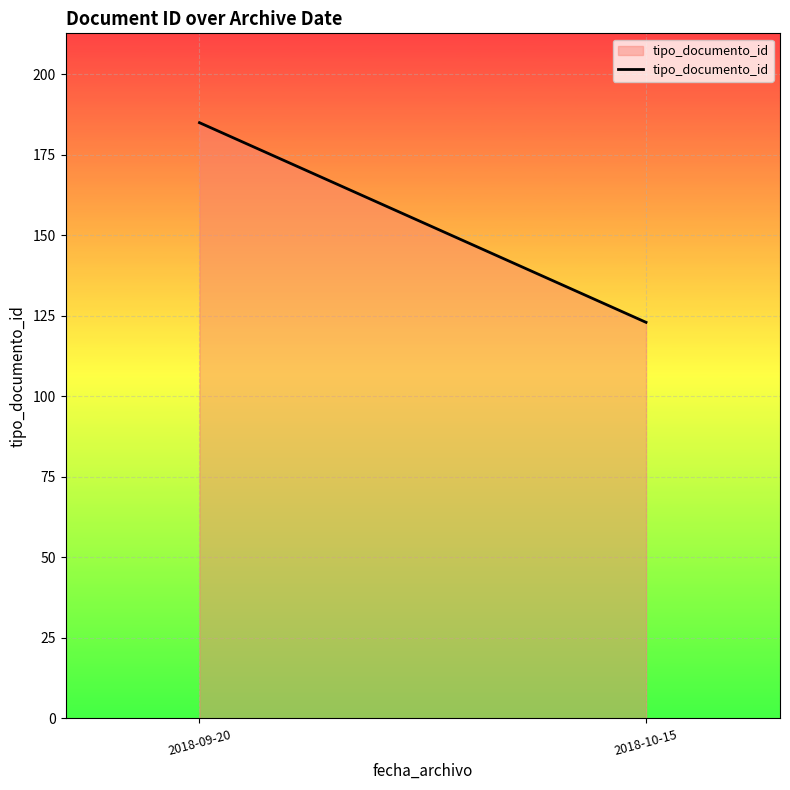

What is the change in value from 2018-09-20 to 2018-10-15?

-62